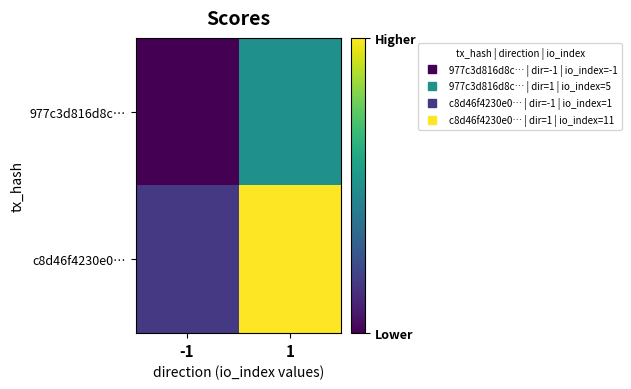

At -1, list the series in order from largest to smallest.

c8d46f4230e0…, 977c3d816d8c…